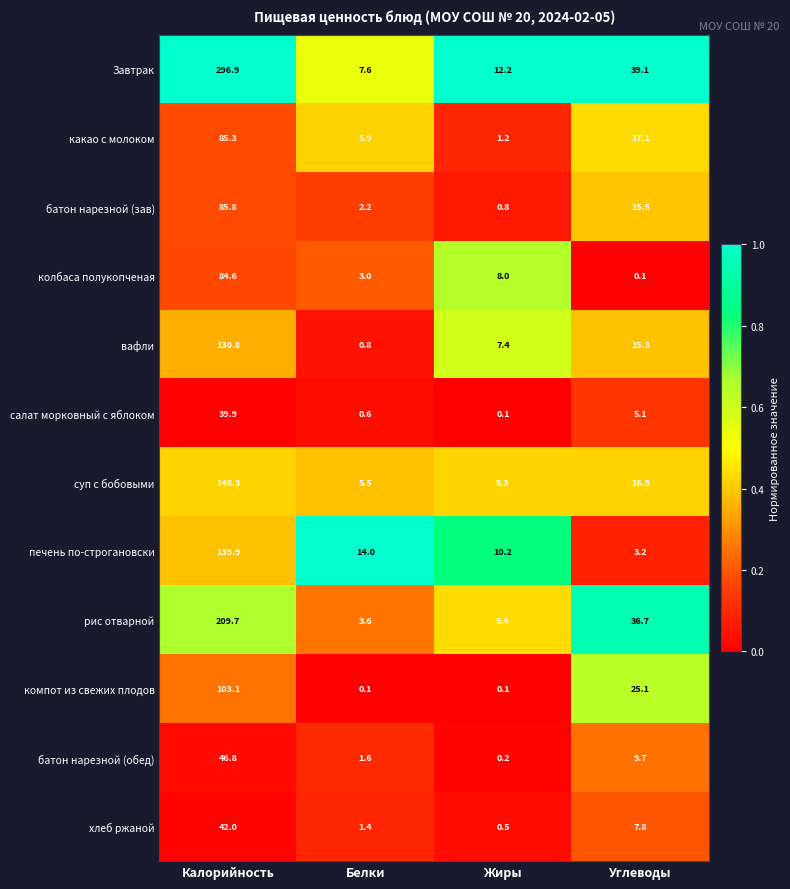

What is the average value of the салат морковный с яблоком series?

11.4